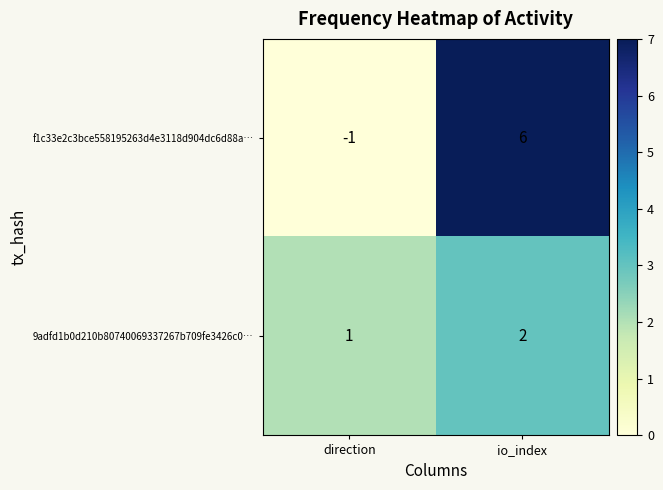

Is it true that f1c33e2c3bce558195263d4e3118d904dc6d88a… equals -1 at direction?

True